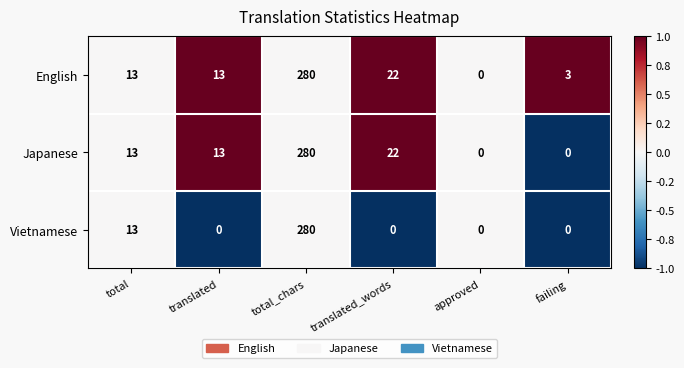

Reading left to right, transcribe all the data shown in this chart.

English: 13	13	280	22	0	3
Japanese: 13	13	280	22	0	0
Vietnamese: 13	0	280	0	0	0